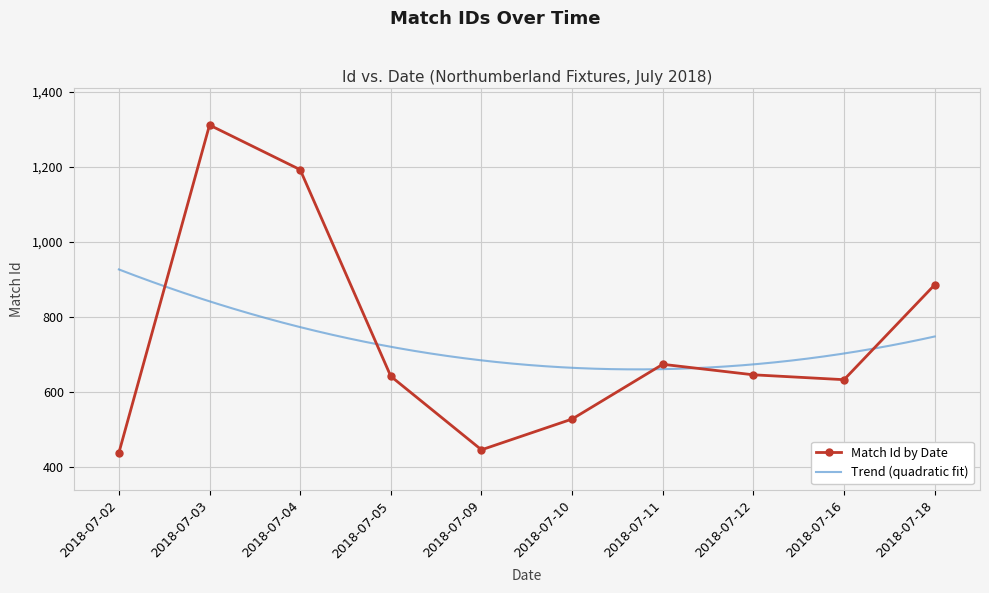

The chart shows a value of 386 at 2018-07-16. True or false?

False